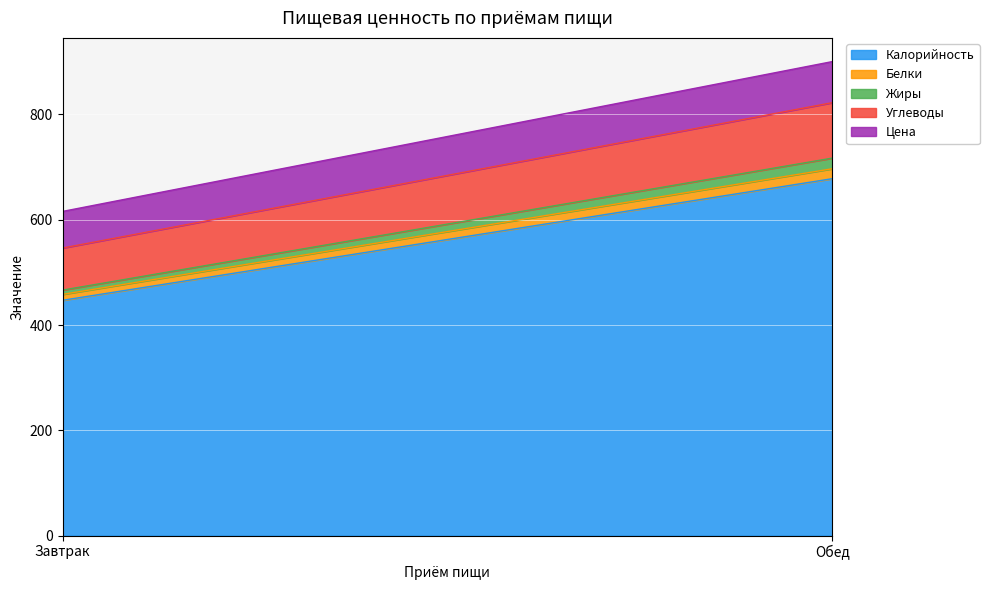

Read the Цена value at Завтрак.

69.6